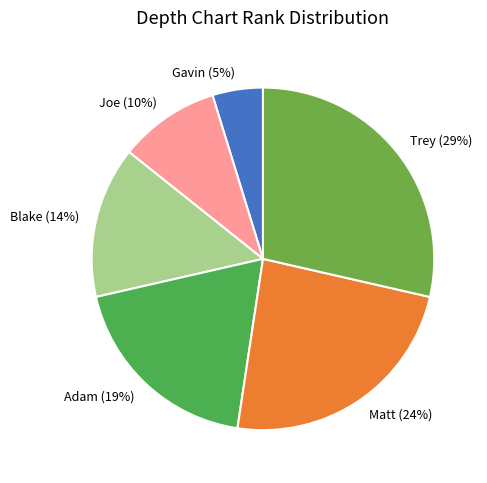

Rank the categories by value from lowest to highest.

Gavin, Joe, Blake, Adam, Matt, Trey